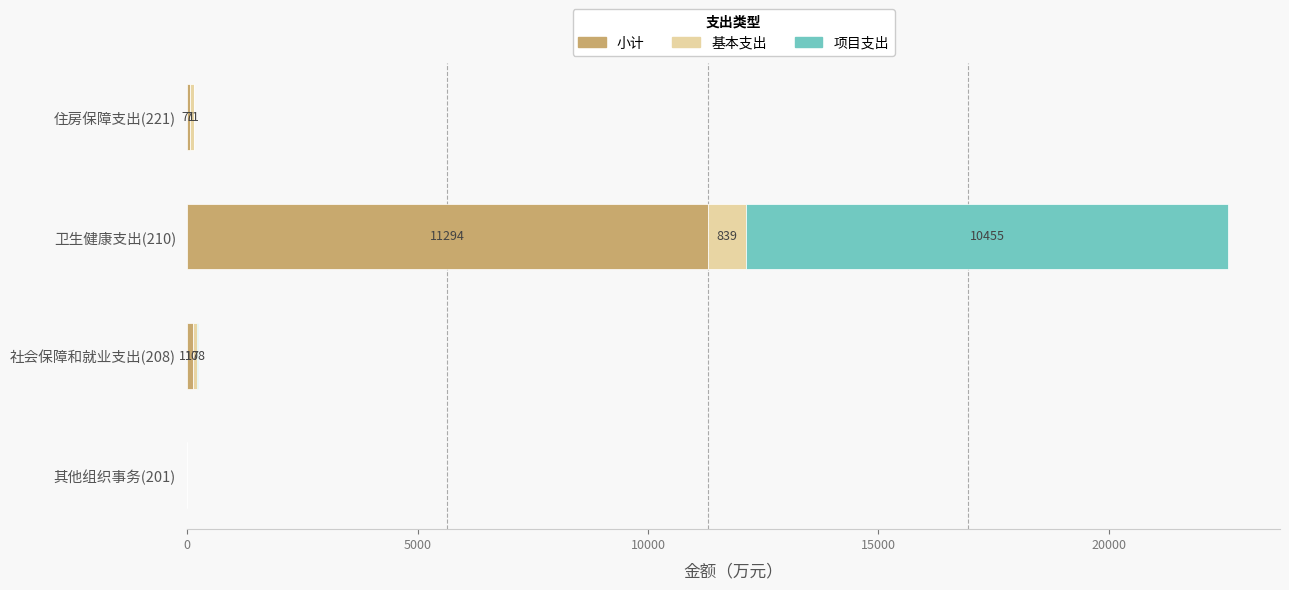

At which category is the sum across all series the highest?

卫生健康支出(210)